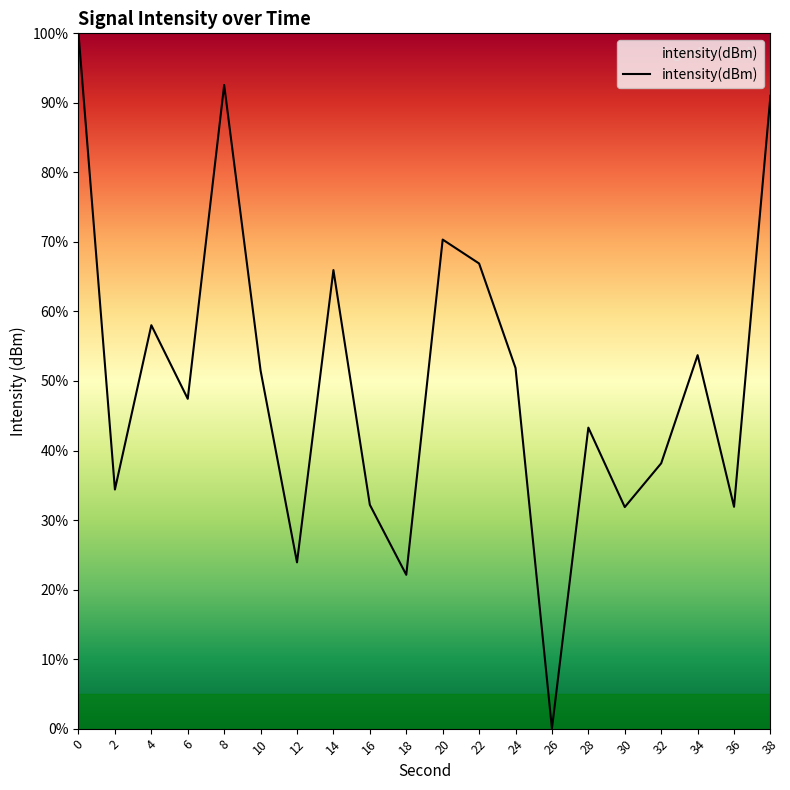

The chart shows a value of 31.3 at 18. True or false?

False